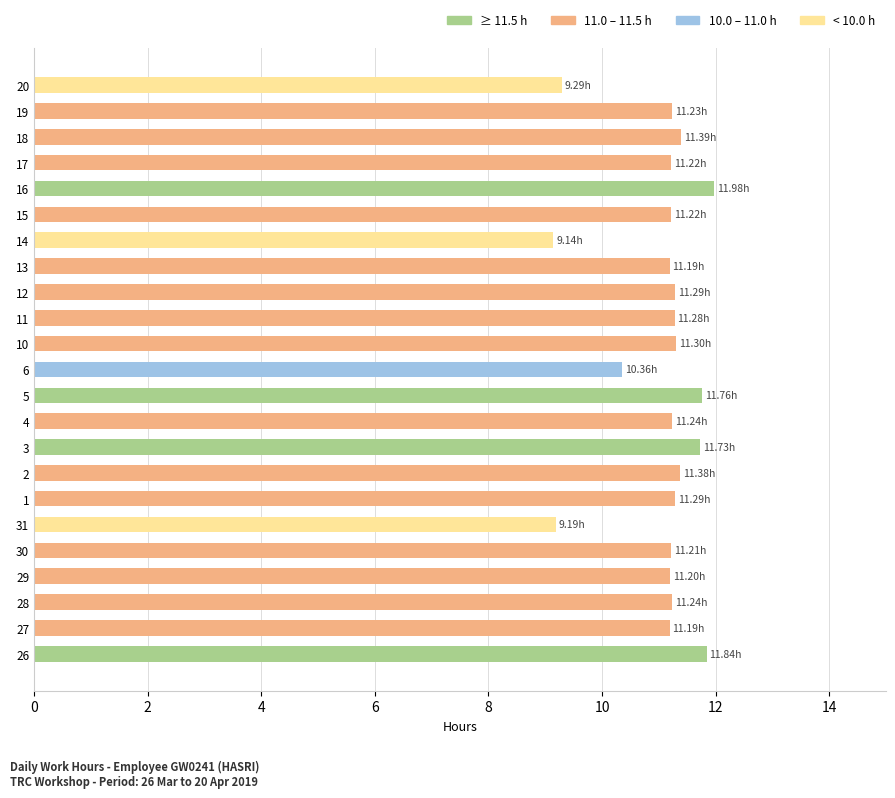

What is the sum of all values?

254.2